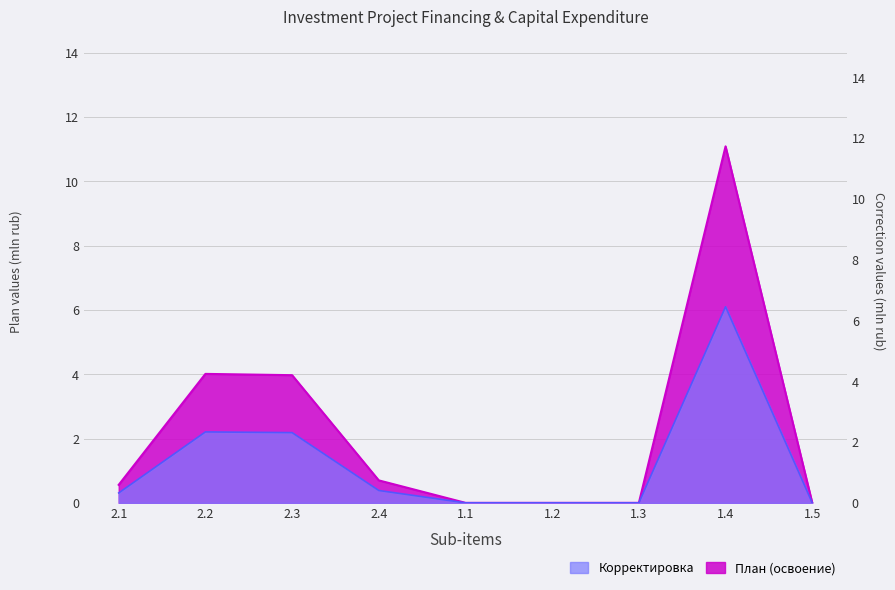

What is the value of the План (освоение) point at the 3rd from the left?

4.0